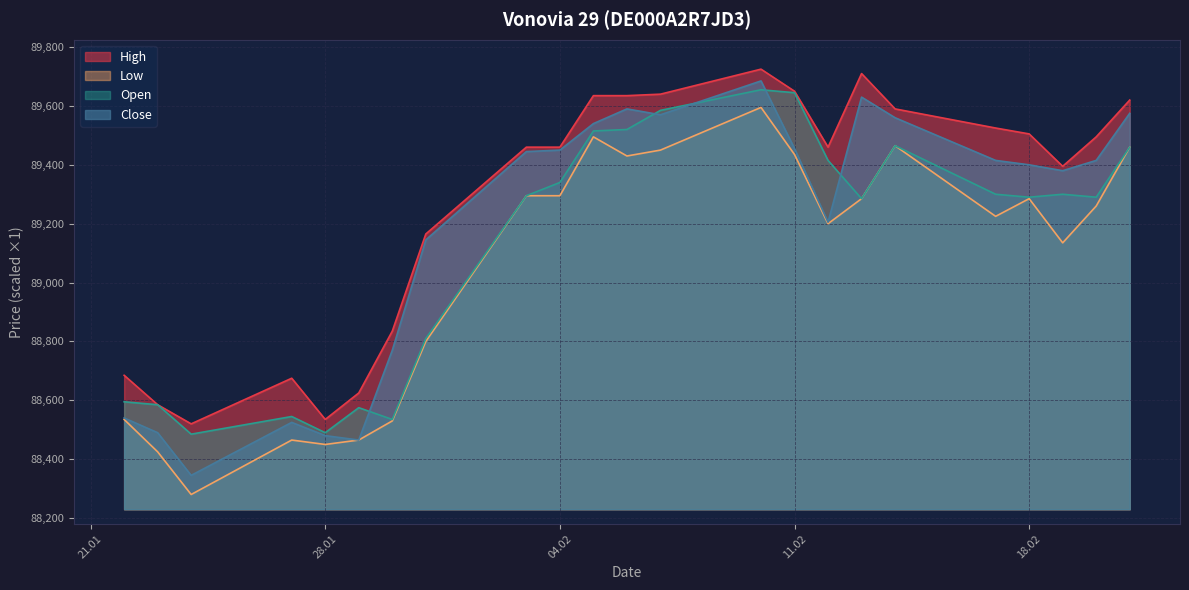

True or false: Open and High intersect in this chart.

False